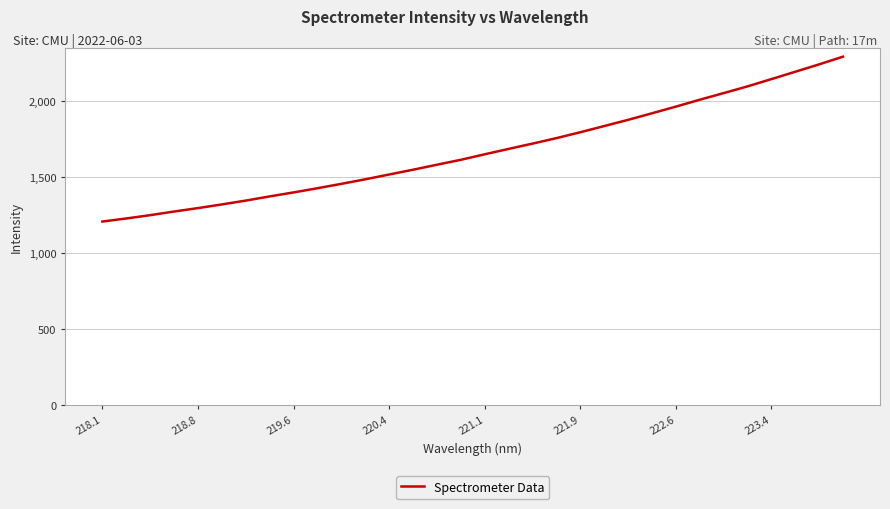

What is the difference between the maximum and minimum values?

1084.4